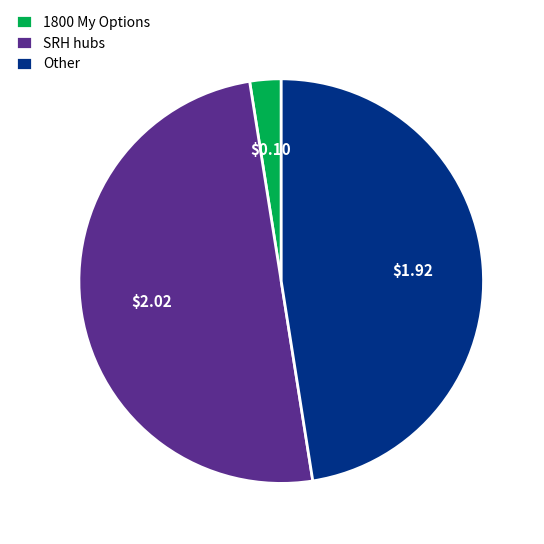

How many segments does this pie chart have?

3